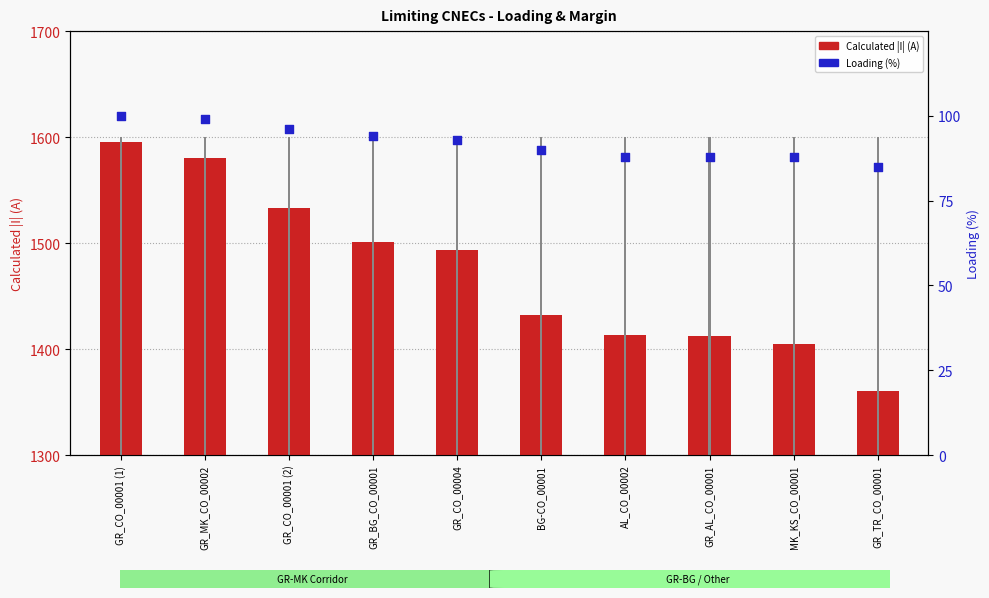

Which series has the largest Y range (max minus min)?

Calculated I (A)